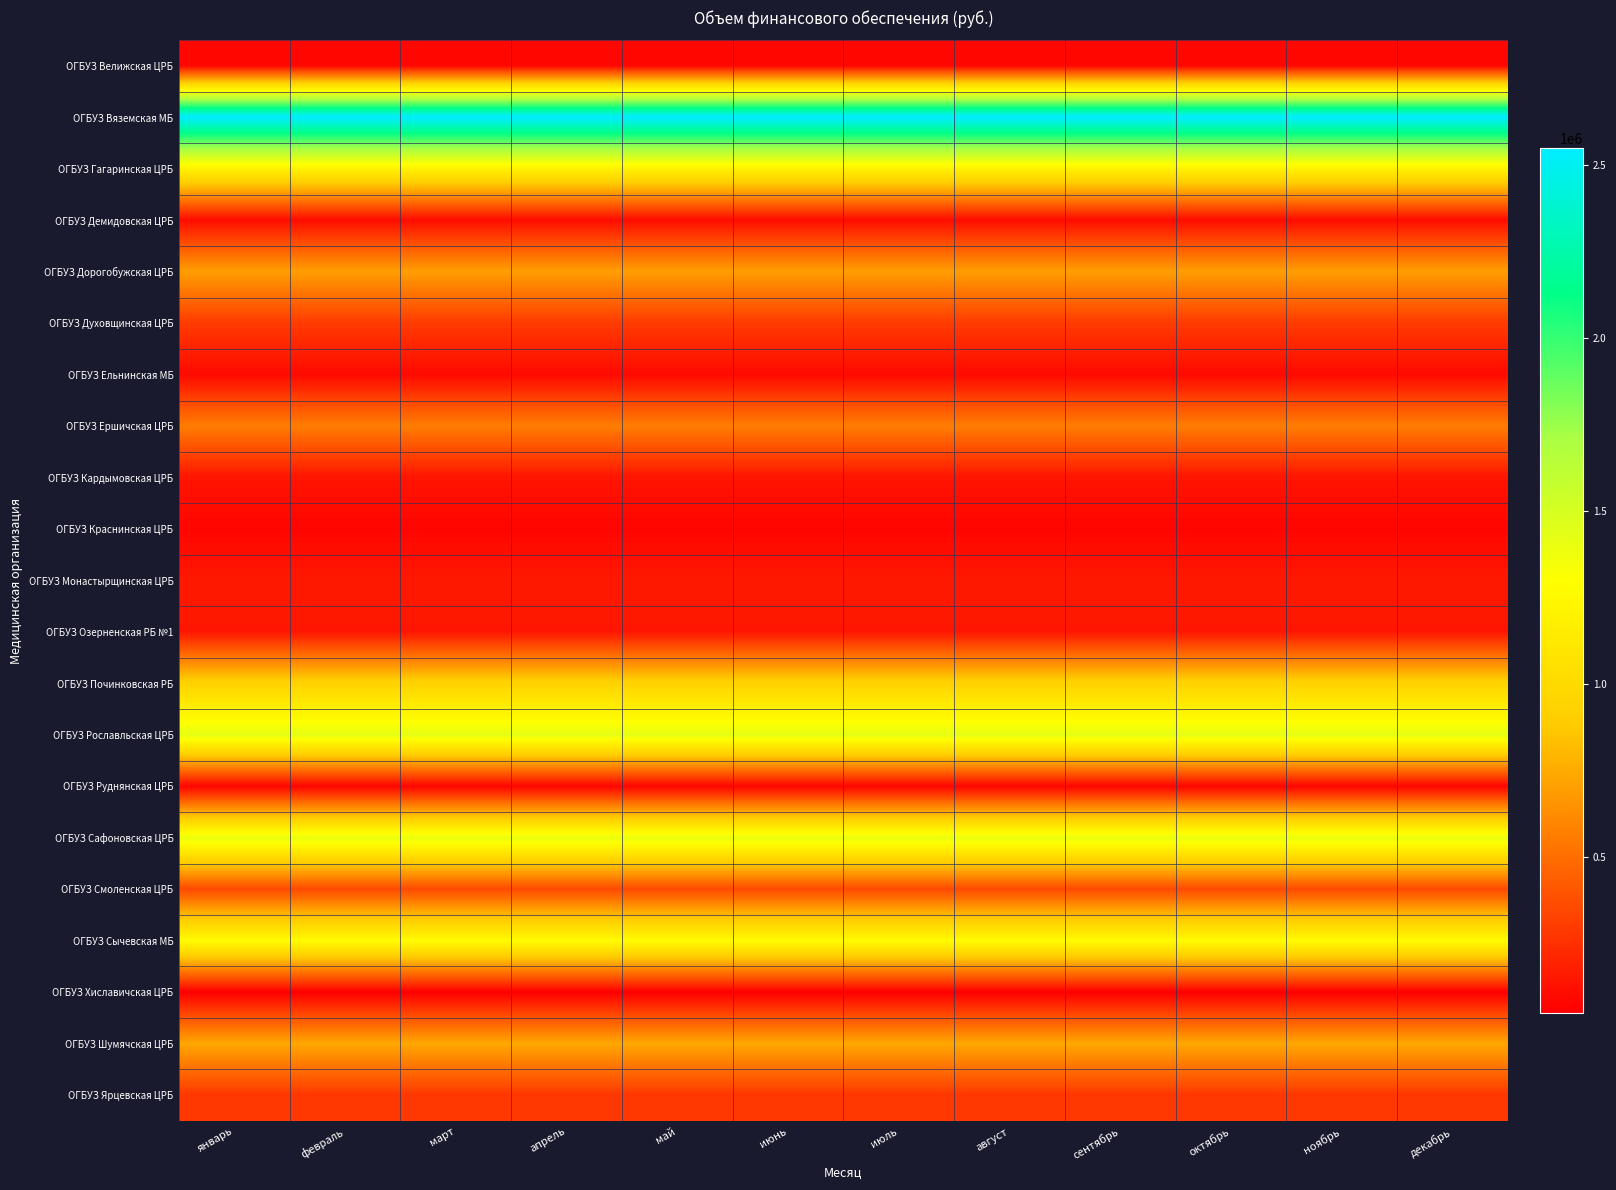

How many series are shown in this chart?

21